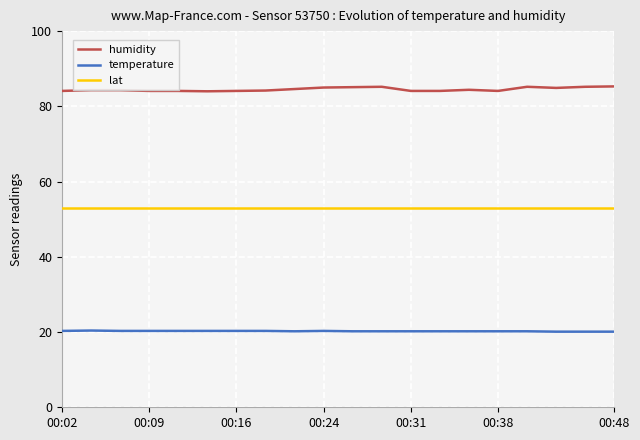

True or false: lat and temperature cross at least once.

False